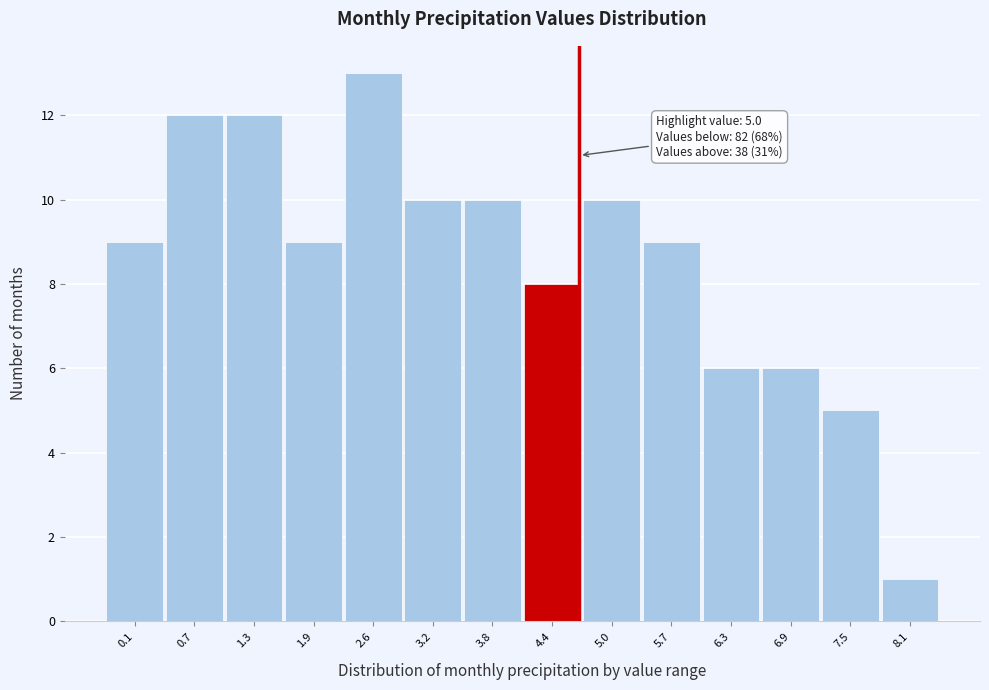

Reading left to right, what are all the values shown in this chart?

0.1=9	0.7=12	1.3=12	1.9=9	2.6=13	3.2=10	3.8=10	4.4=8	5.0=10	5.7=9	6.3=6	6.9=6	7.5=5	8.1=1